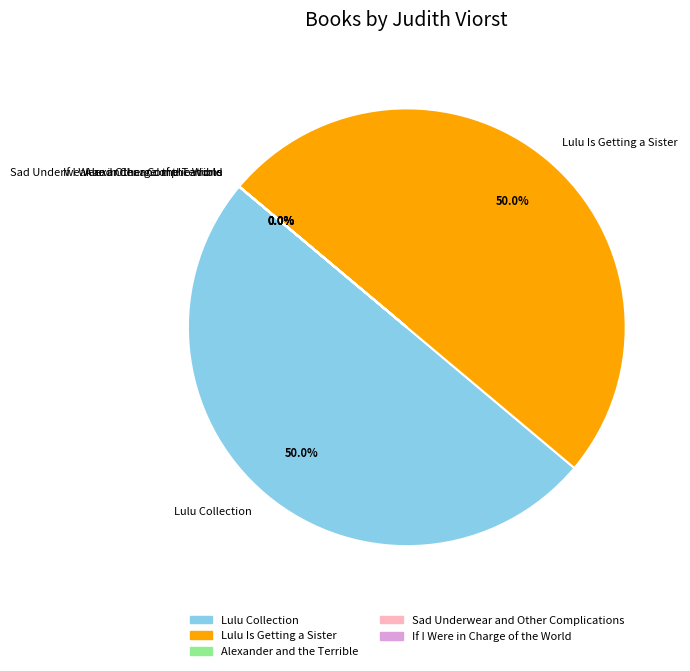

What portion of the pie excludes Lulu Collection?

50.0%